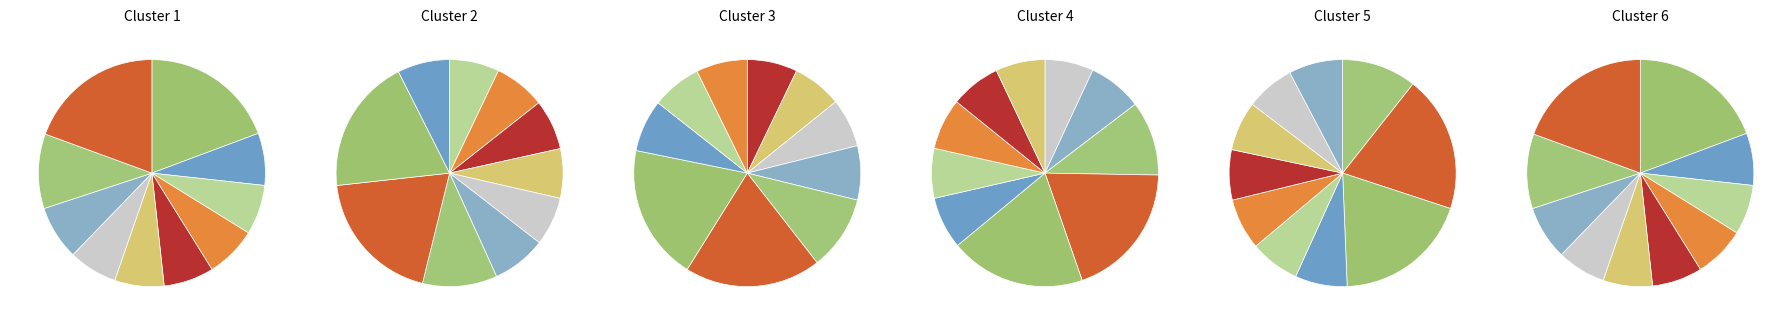

What percentage do pct55 and pct85 together represent?

17.7%